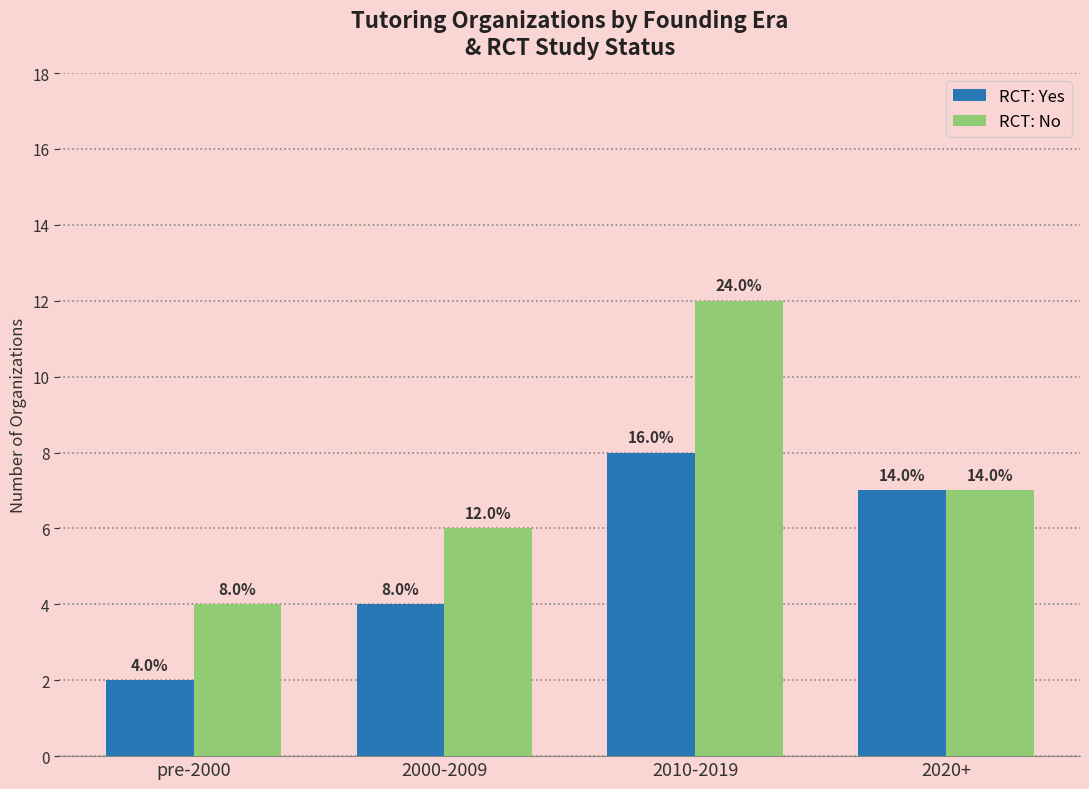

Count the RCT: Yes values in the range 4 to 8.

3